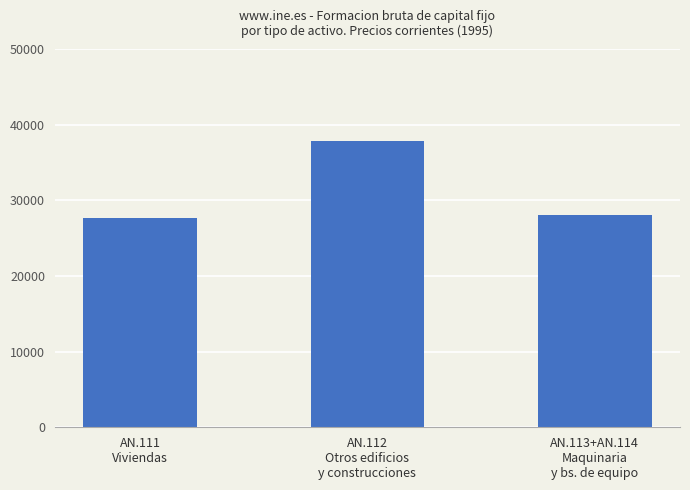

Does the chart contain any negative values?

No